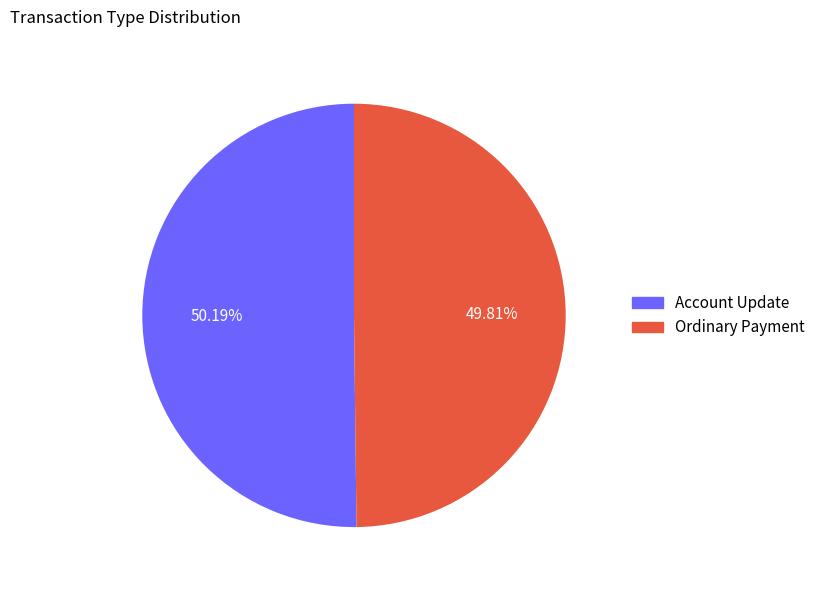

Is there a majority slice in this chart?

Yes